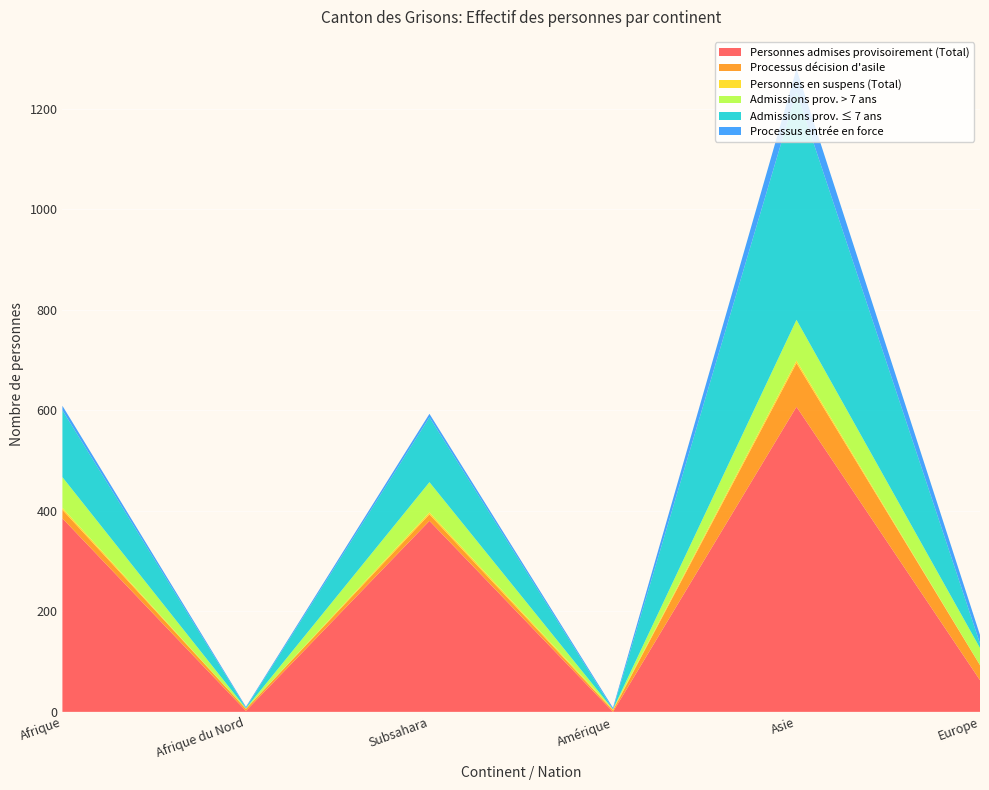

Reading left to right, transcribe all the data shown in this chart.

Personnes admises provisoirement (Total): Afrique=385	Afrique du Nord=2	Subsahara=380	Amérique=0	Asie=607	Europe=63
Processus décision d'asile: Afrique=17	Afrique du Nord=4	Subsahara=13	Amérique=3	Asie=87	Europe=30
Personnes en suspens (Total): Afrique=4	Afrique du Nord=0	Subsahara=4	Amérique=2	Asie=5	Europe=0
Admissions prov. > 7 ans: Afrique=61	Afrique du Nord=1	Subsahara=60	Amérique=0	Asie=81	Europe=34
Admissions prov. ≤ 7 ans: Afrique=133	Afrique du Nord=1	Subsahara=129	Amérique=0	Asie=454	Europe=9
Processus entrée en force: Afrique=9	Afrique du Nord=2	Subsahara=7	Amérique=3	Asie=45	Europe=17